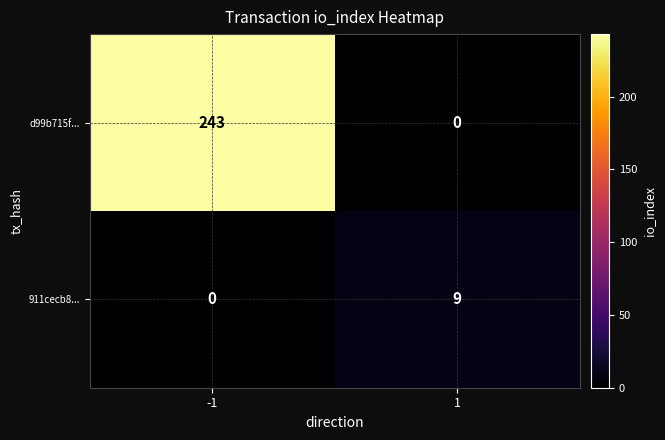

Is the value of d99b715f... at -1 greater than the value of 911cecb8... at -1?

Yes